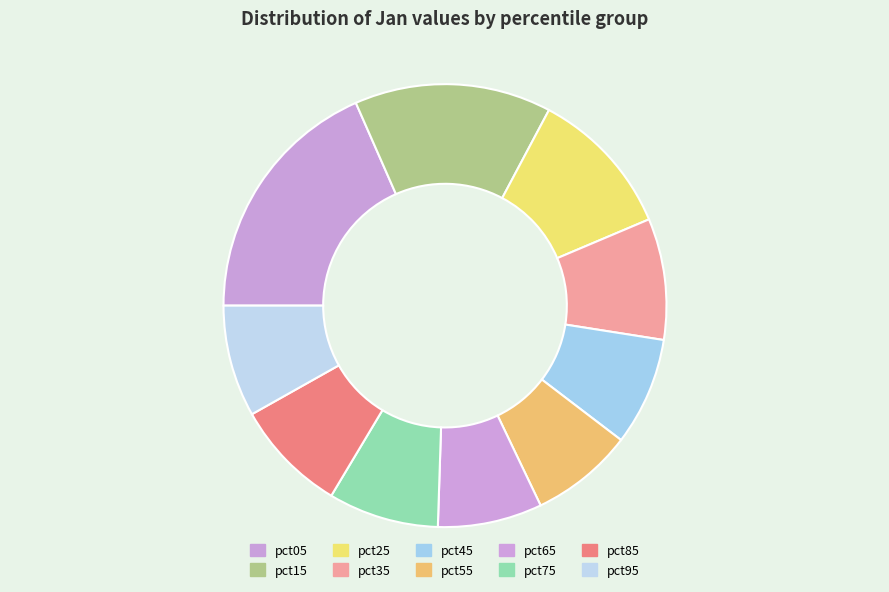

How many slices are in this pie chart?

10